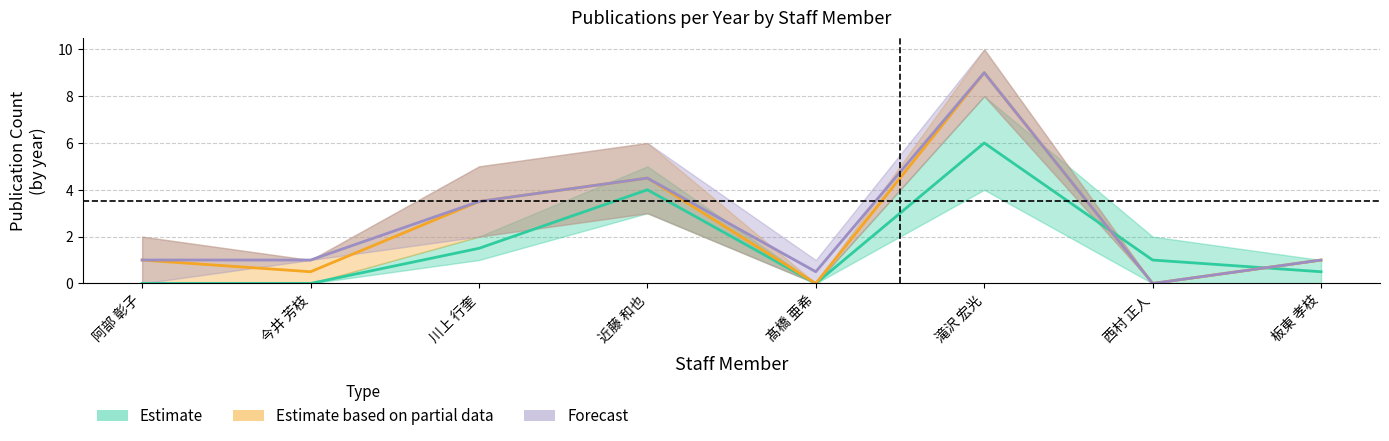

Between which two adjacent categories do 著作合計 and 著作2017 first intersect?

滝沢 宏光 and 西村 正人